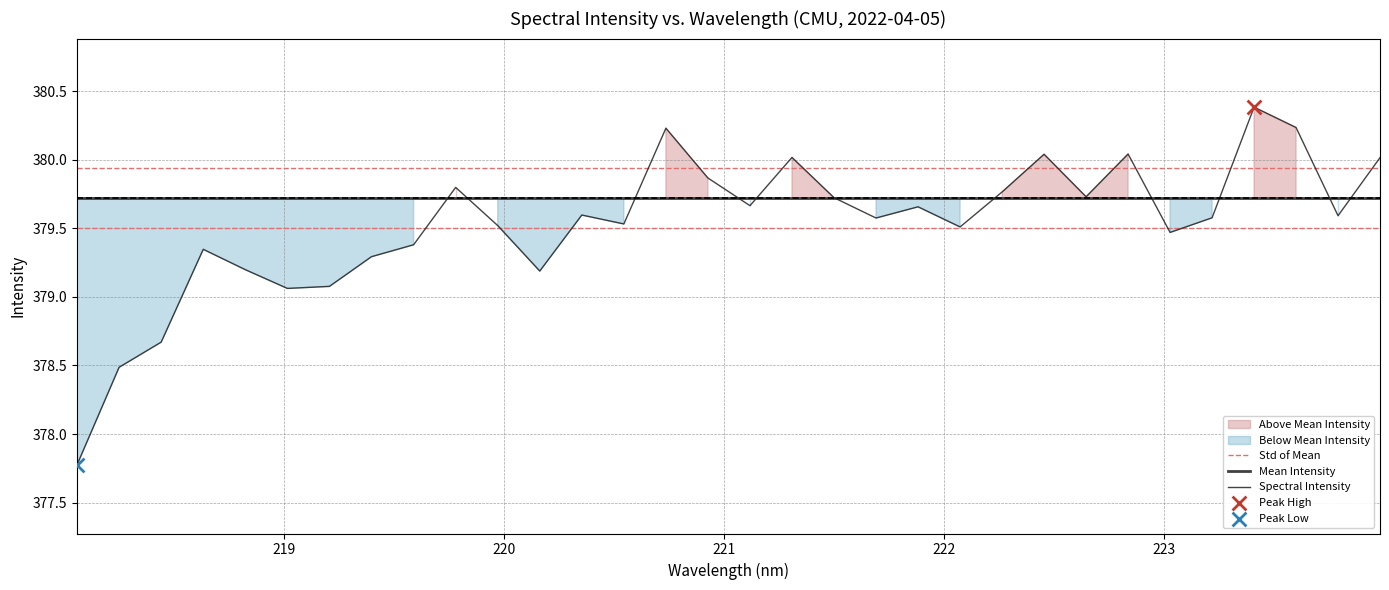

What is the minimum value for Spectral Intensity?

377.8